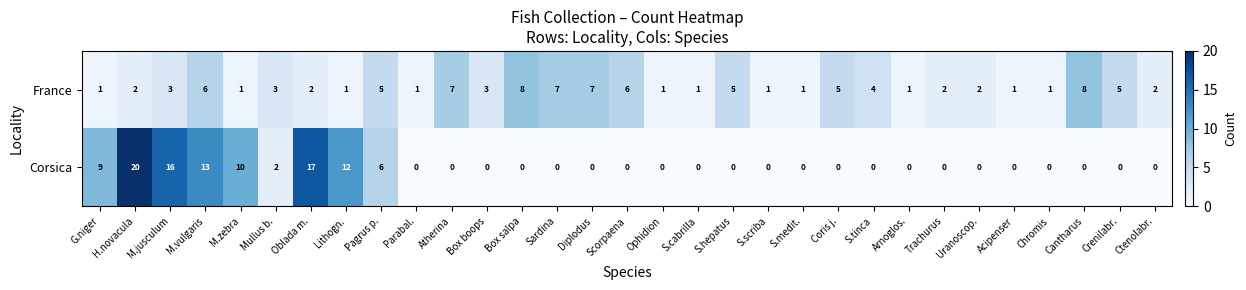

Is it true that France equals 6 at Scorpaena?

True